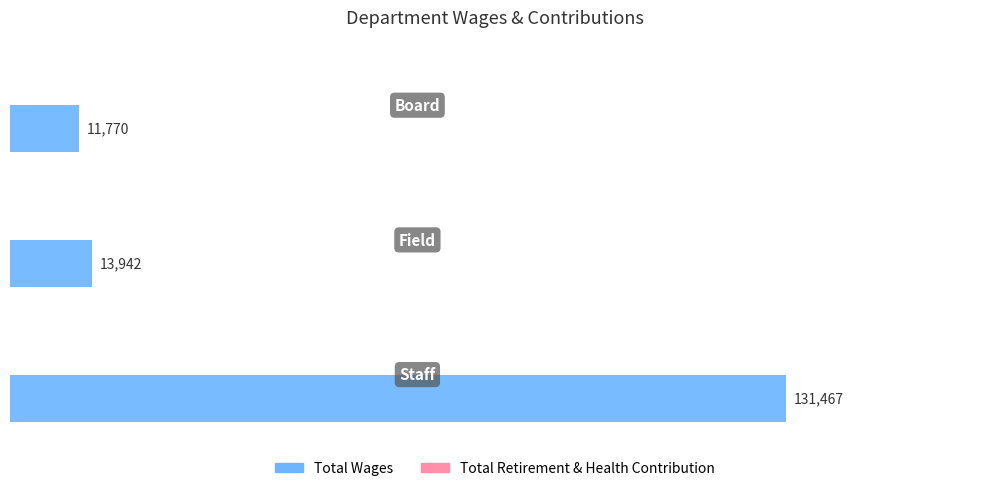

What is the difference between the maximum and second lowest values?

117525